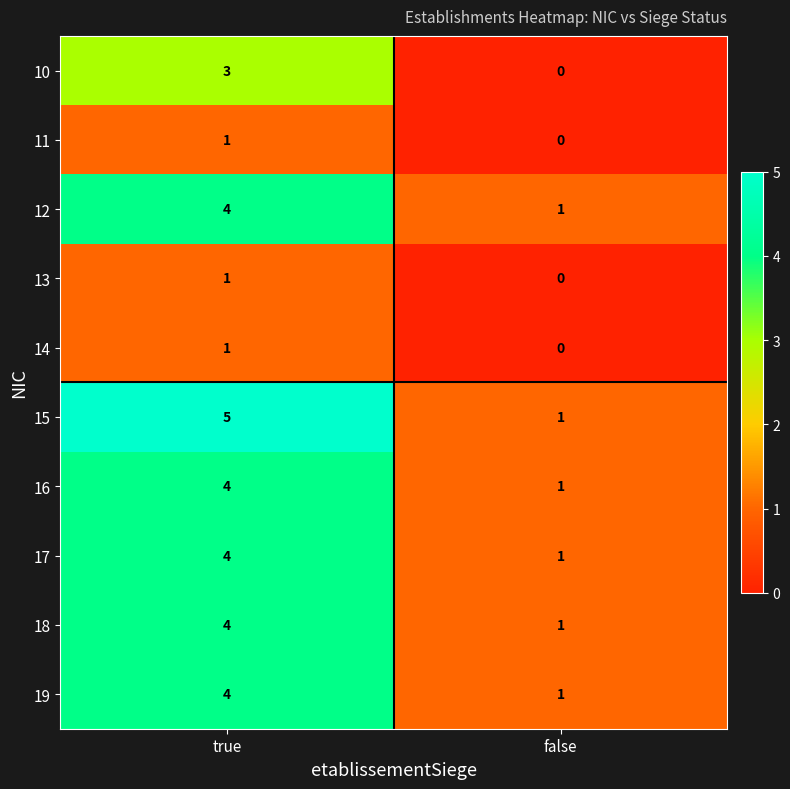

At which label does 13 reach its peak?

true